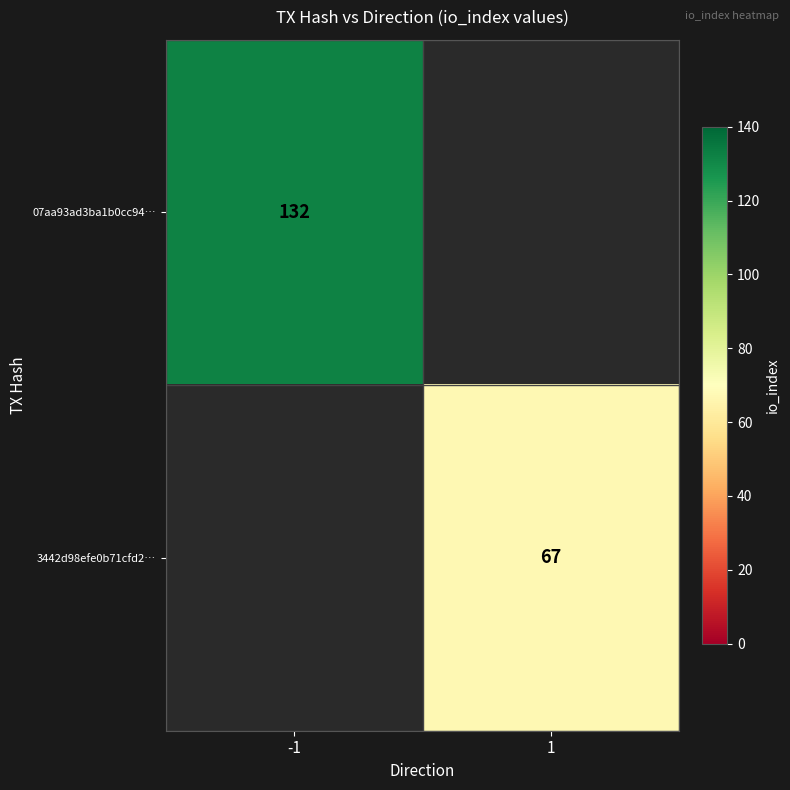

The 07aa93ad3ba1b0cc94… series shows 227 at -1. True or false?

False